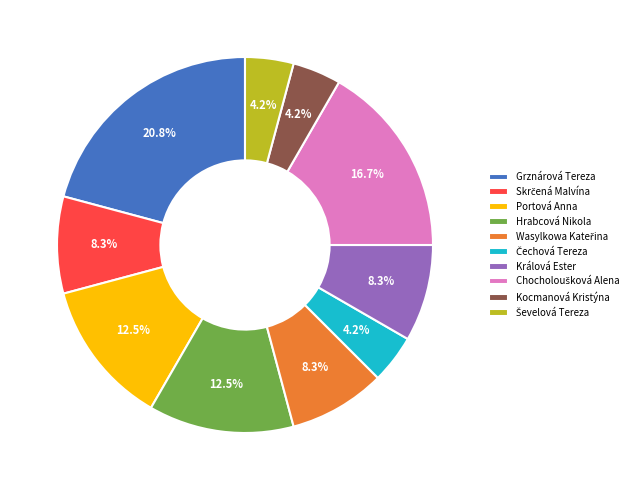

Which has a higher value, Králová Ester or Portová Anna?

Portová Anna